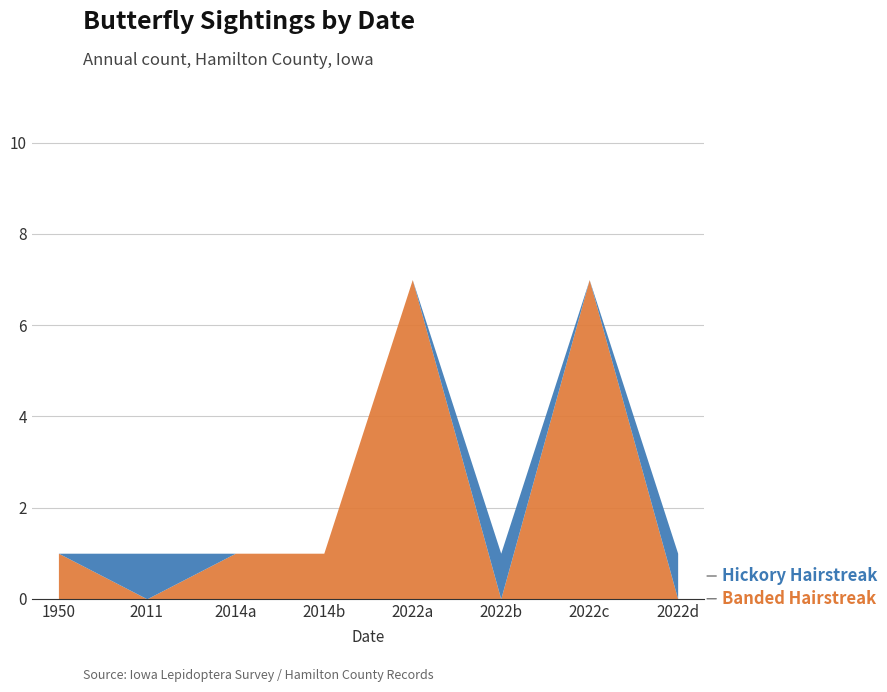

Reading right to left, list all the values displayed in this chart.

Banded Hairstreak: 0	7	0	7	1	1	0	1
Hickory Hairstreak: 1	0	1	0	0	0	1	0